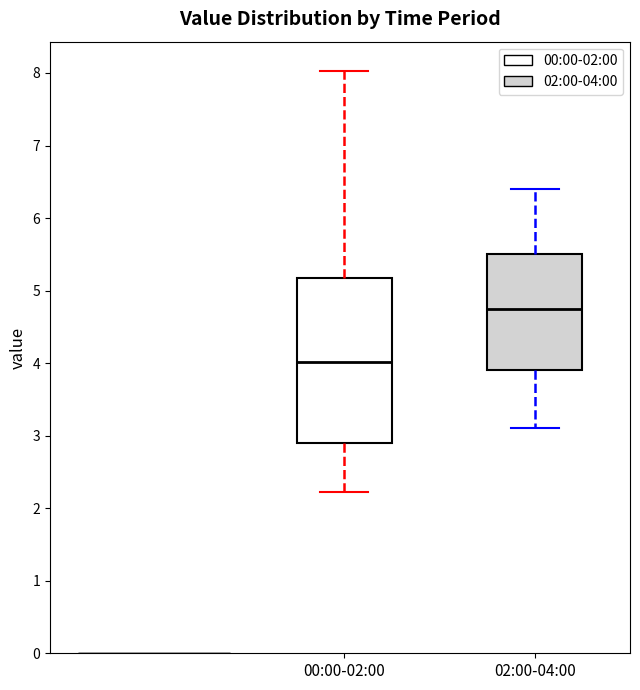

Reading left to right, transcribe this box plot: for each box, give where its median line is, the range the box spans, and where its two whiskers end, as read against the y-axis. The values are not printed on the chart, so give them approximately, as read against the axis.

00:00-02:00: median 4.0, box 2.9 to 5.2, whiskers 2.2 to 8.0
02:00-04:00: median 4.8, box 3.9 to 5.5, whiskers 3.1 to 6.4